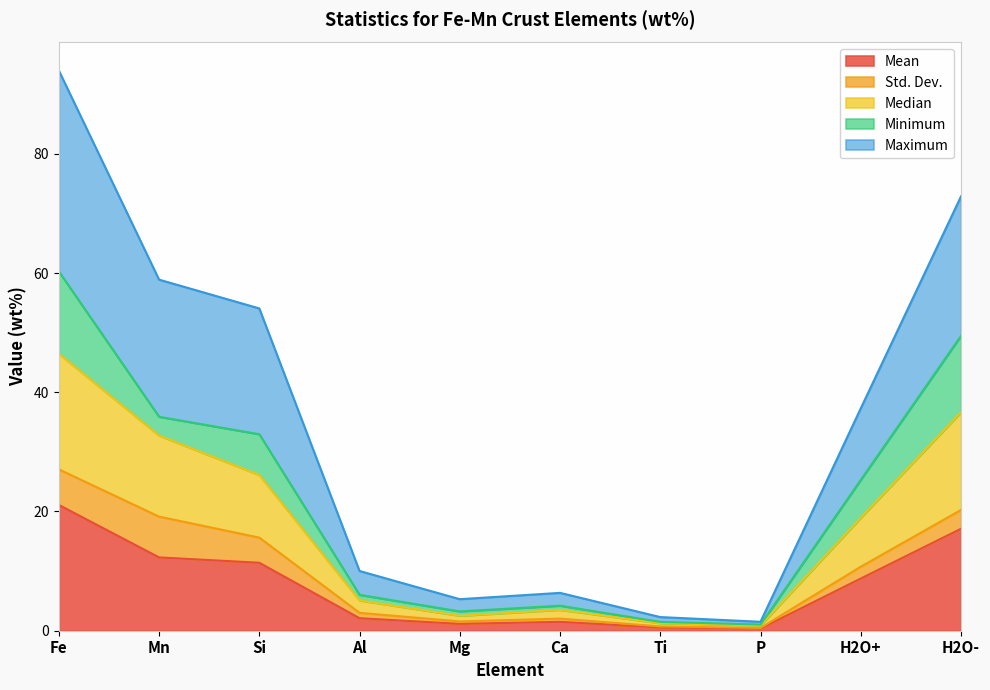

Which has a higher value, Mg or Al?

Al